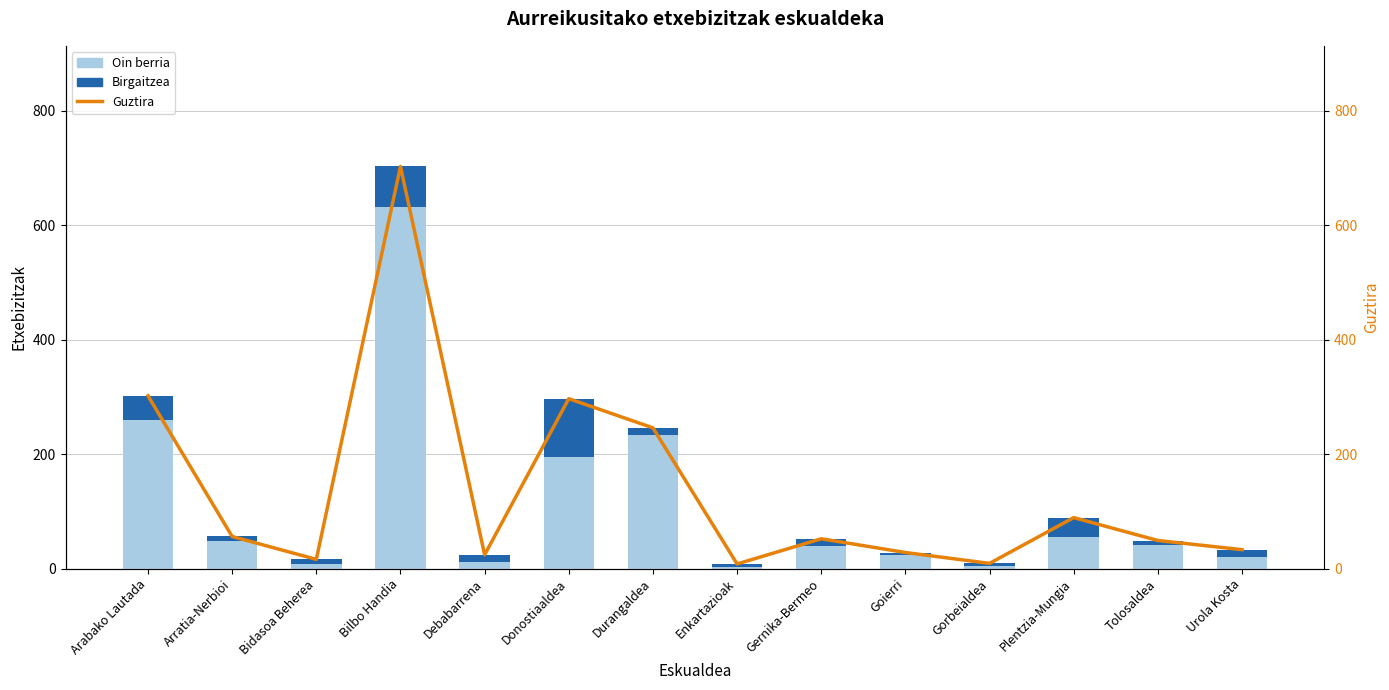

The value of Birgaitzea at Urola Kosta is 13. True or false?

True